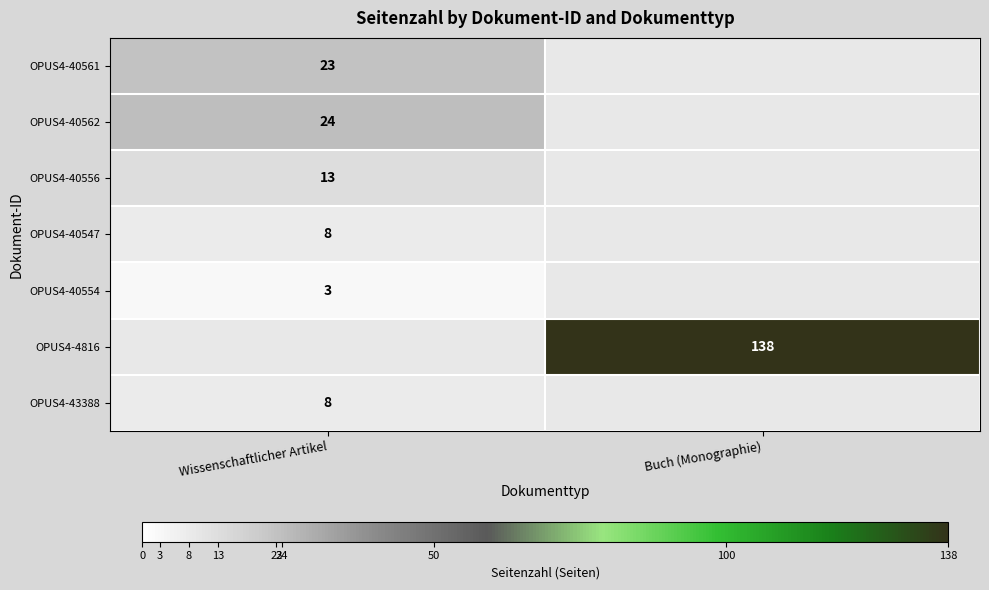

What is the spread (max minus min) of values at Wissenschaftlicher Artikel?

21.0